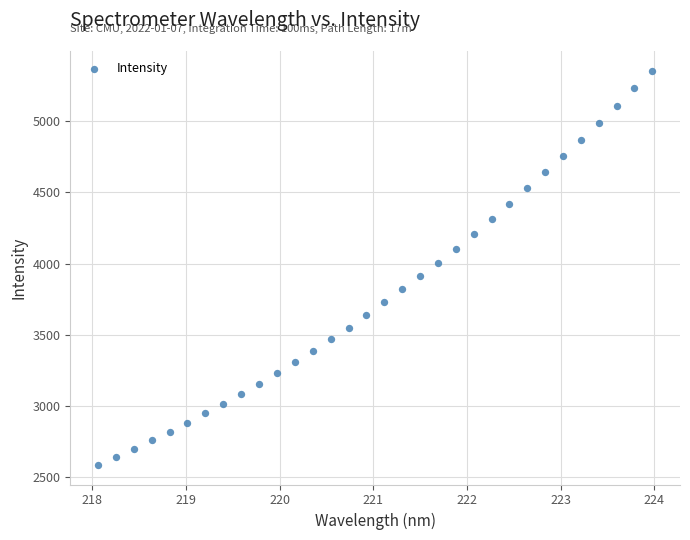

What is the range of Y values (max minus min)?

2771.0